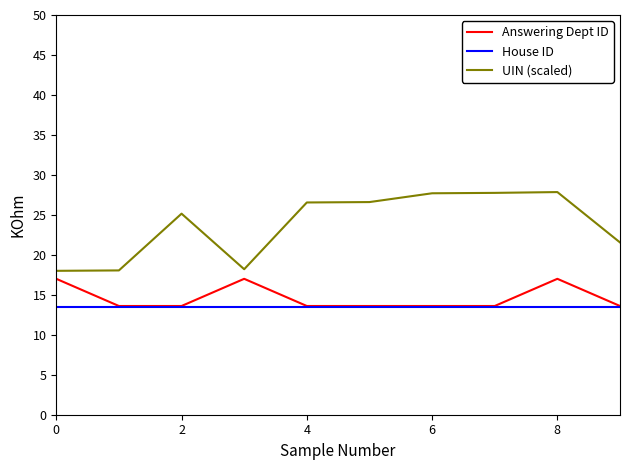

Which series has the widest spread of values?

UIN (scaled)